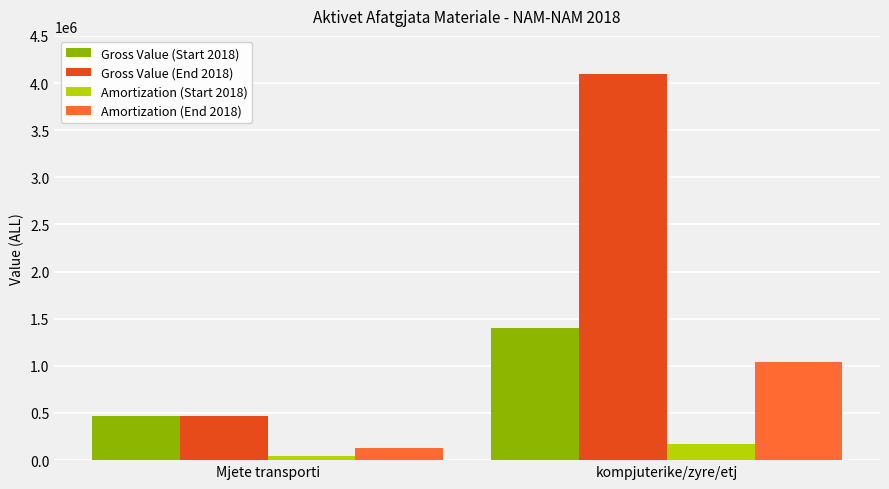

What is the greatest value displayed?

4097514